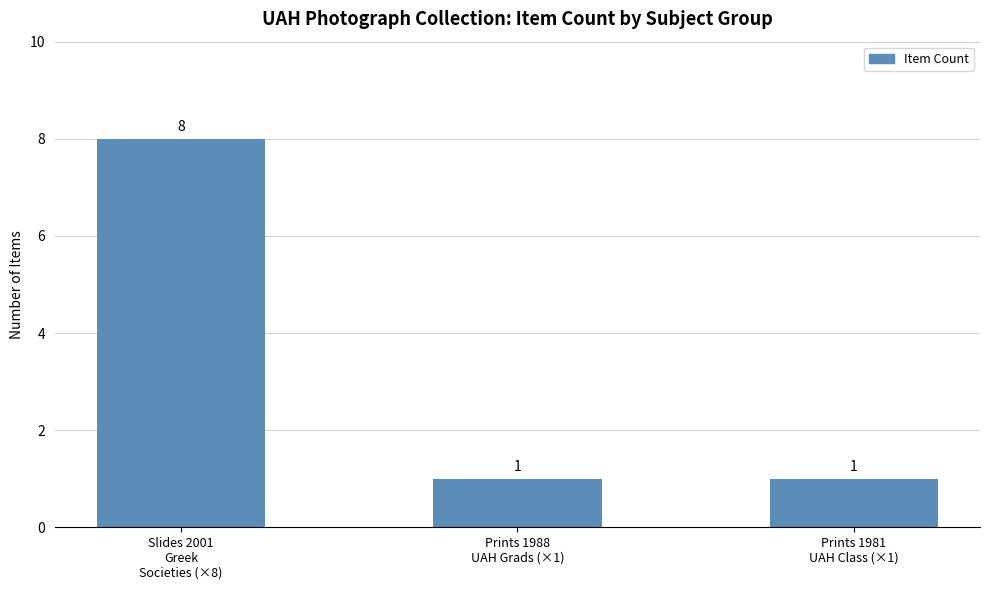

What is the maximum value shown in the chart?

8